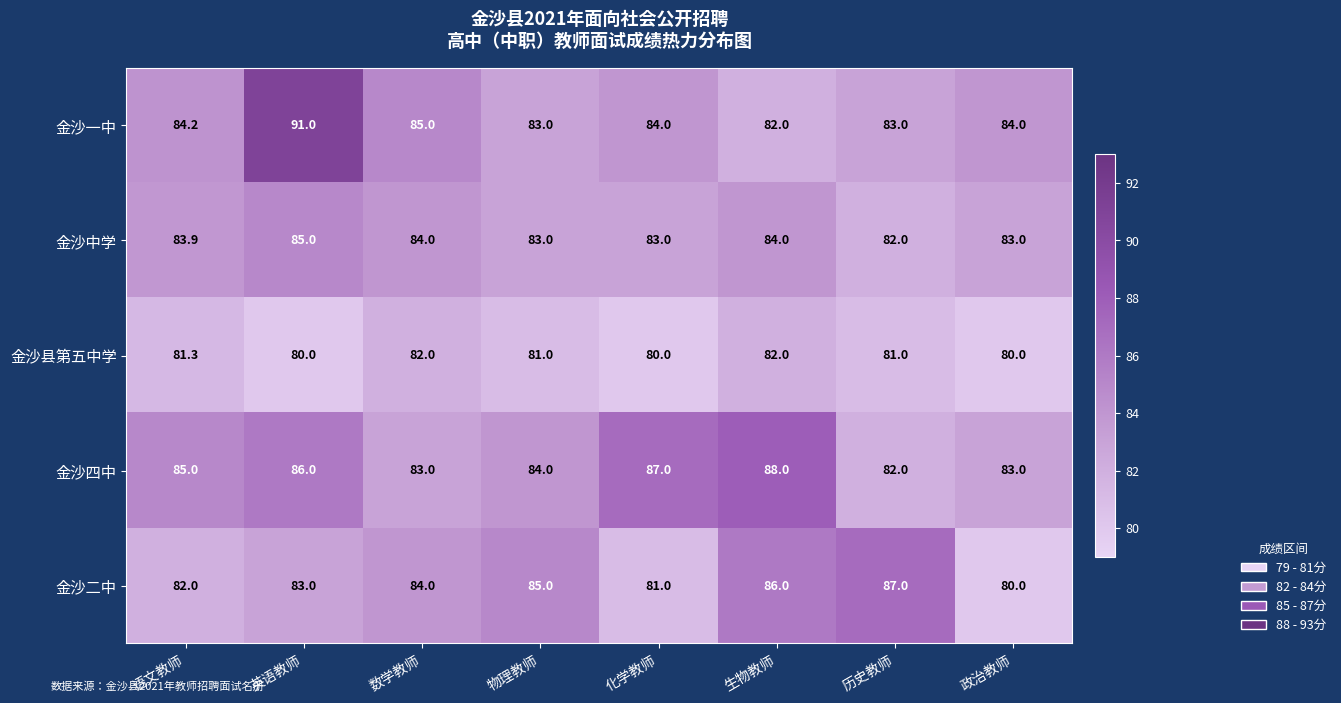

Which series has the largest total across all categories?

金沙四中